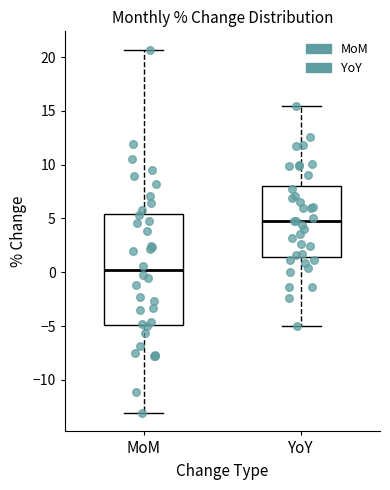

Which box's median line is the lowest?

MoM